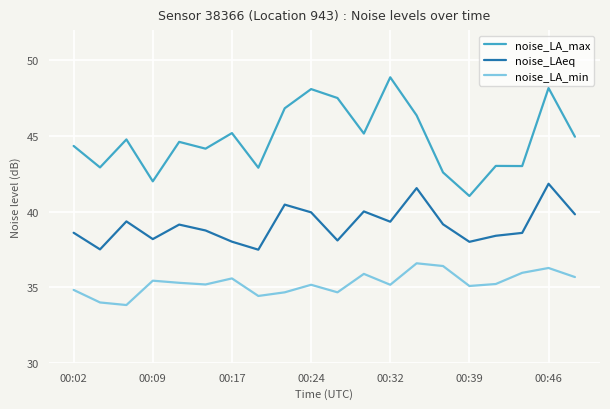

What is the sum of all noise_LAeq values?

782.2